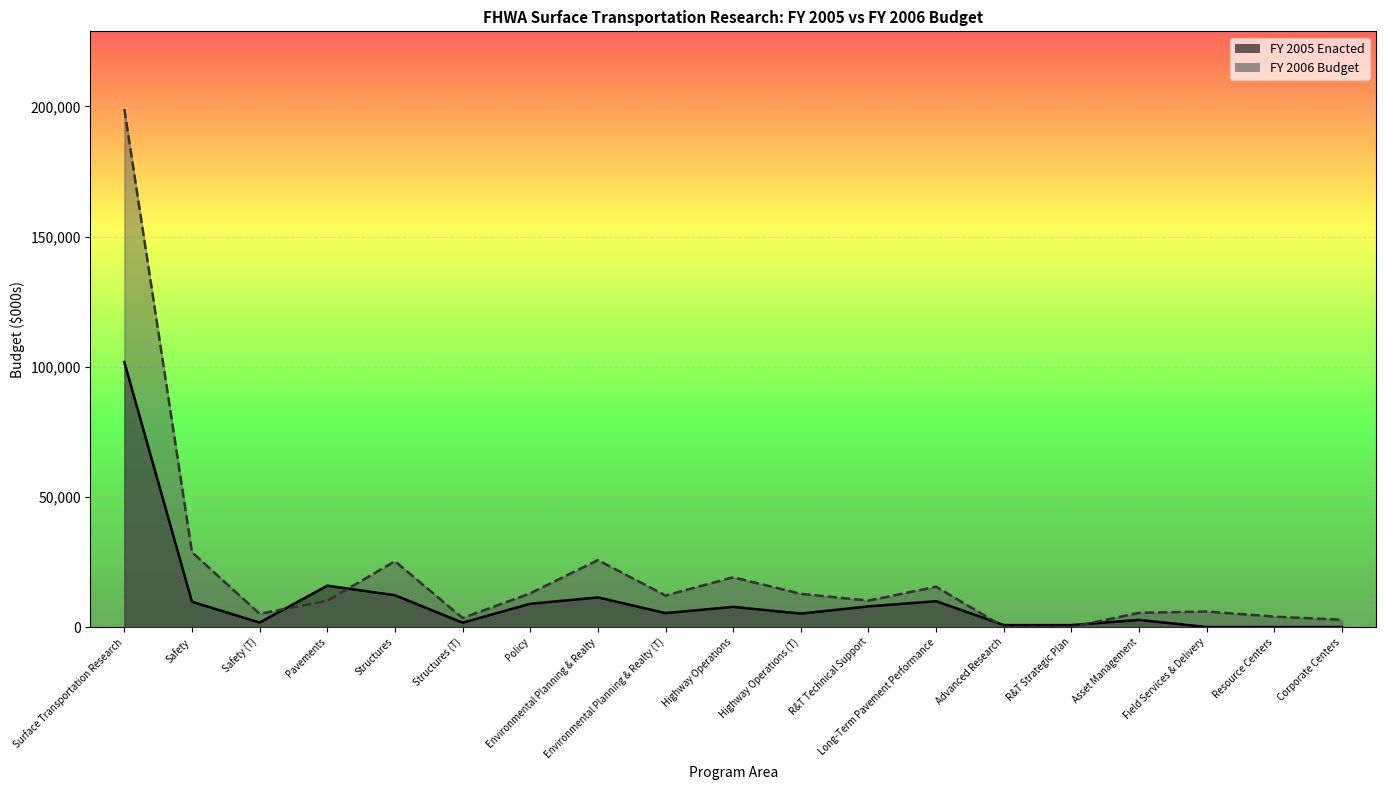

Approximately how many times larger is the value at Structures (T) compared to Environmental Planning & Realty (T)?

0.3